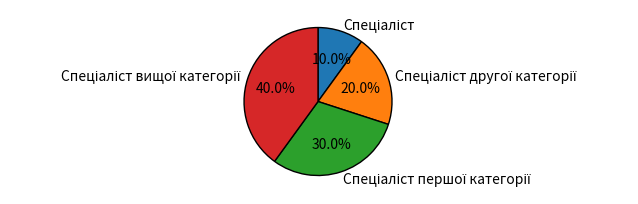

Does any single category account for the majority?

No